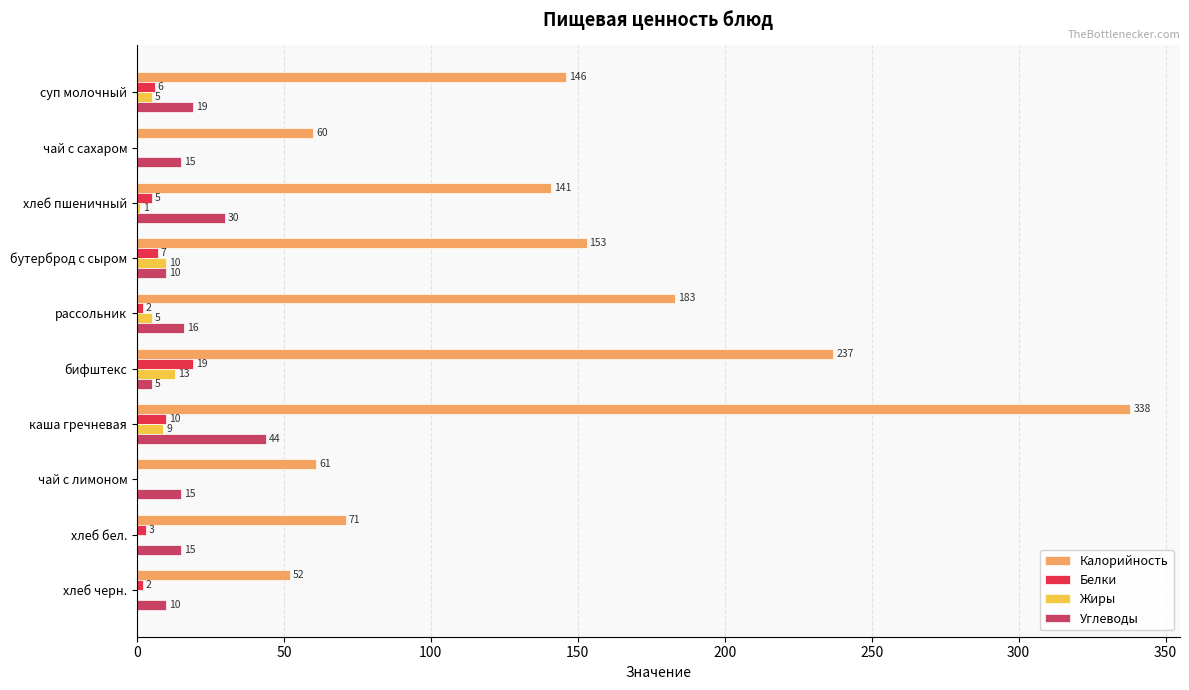

Which category has the highest value in the Углеводы series?

каша гречневая